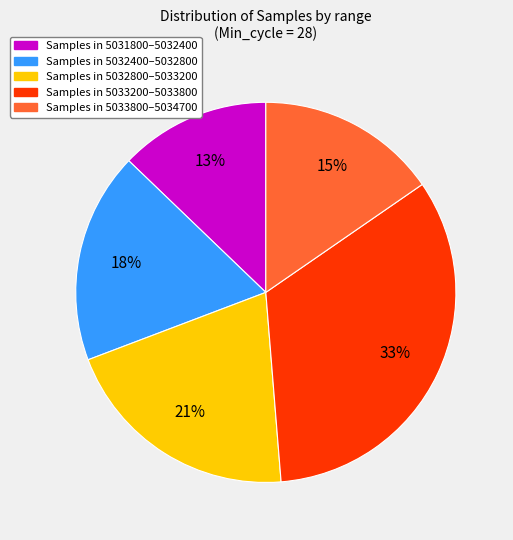

To the nearest percent, what is the average slice percentage?

20%